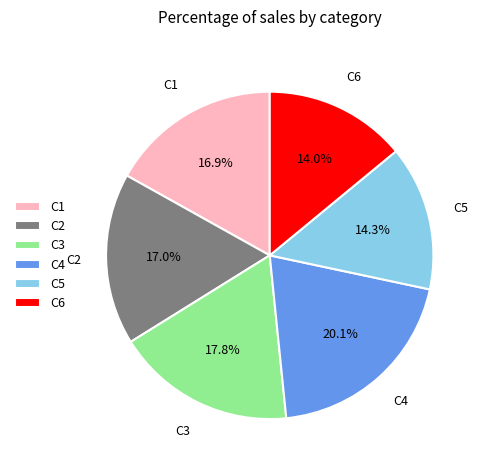

Which category has the biggest portion of the pie?

C4